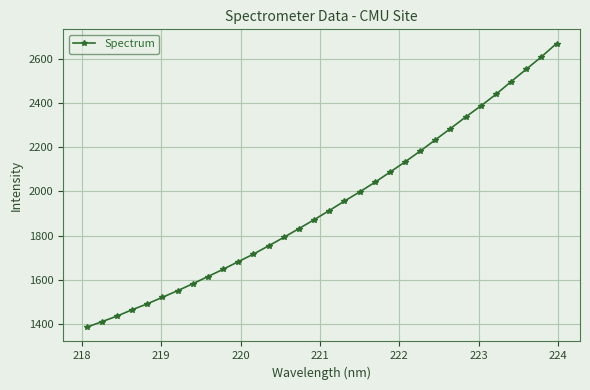

What is the value of the 31st point from the left?

2609.0